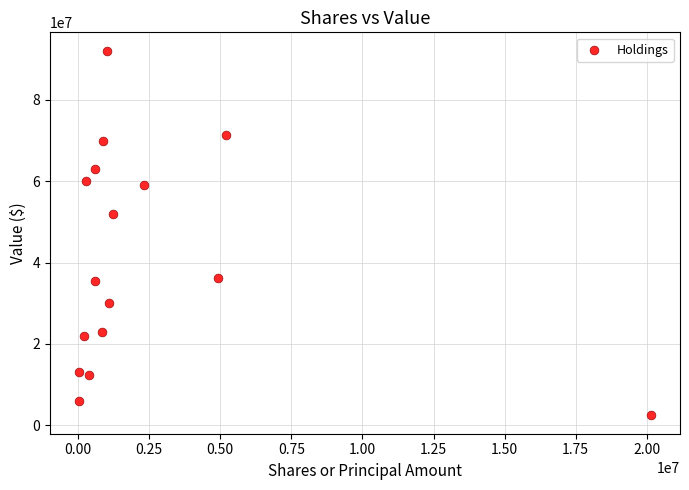

What is the range of X values (max minus min)?

20135451